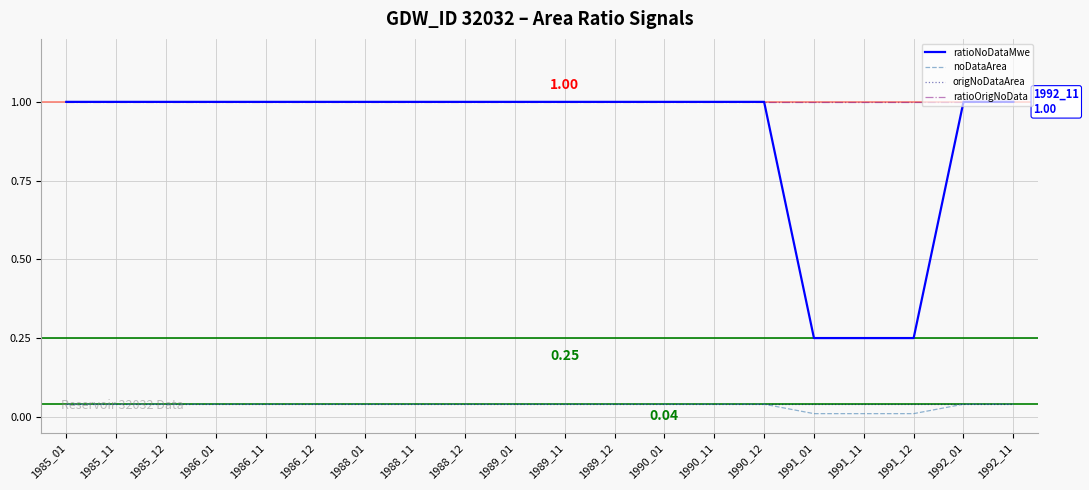

What is the total value across all series at 1986_01?

2.1